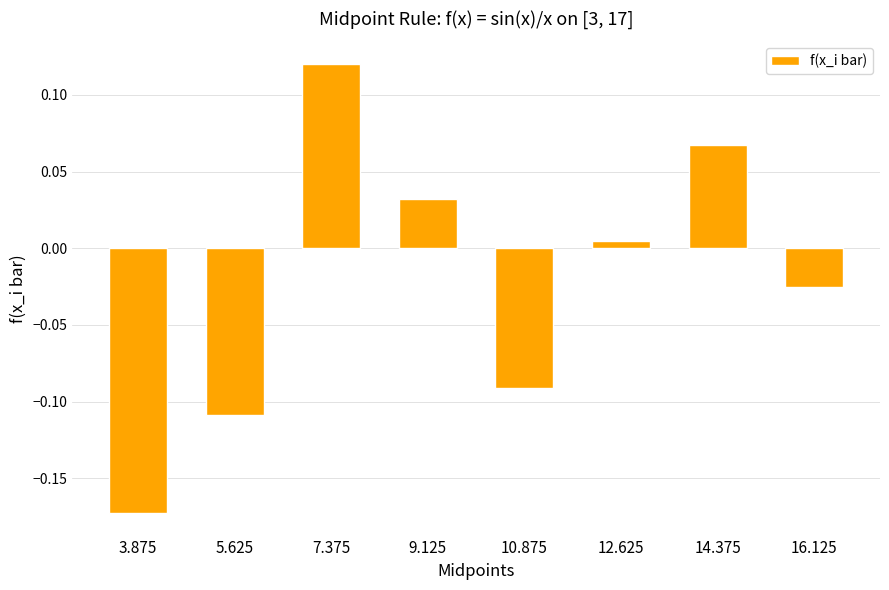

Are the bars horizontal?

No